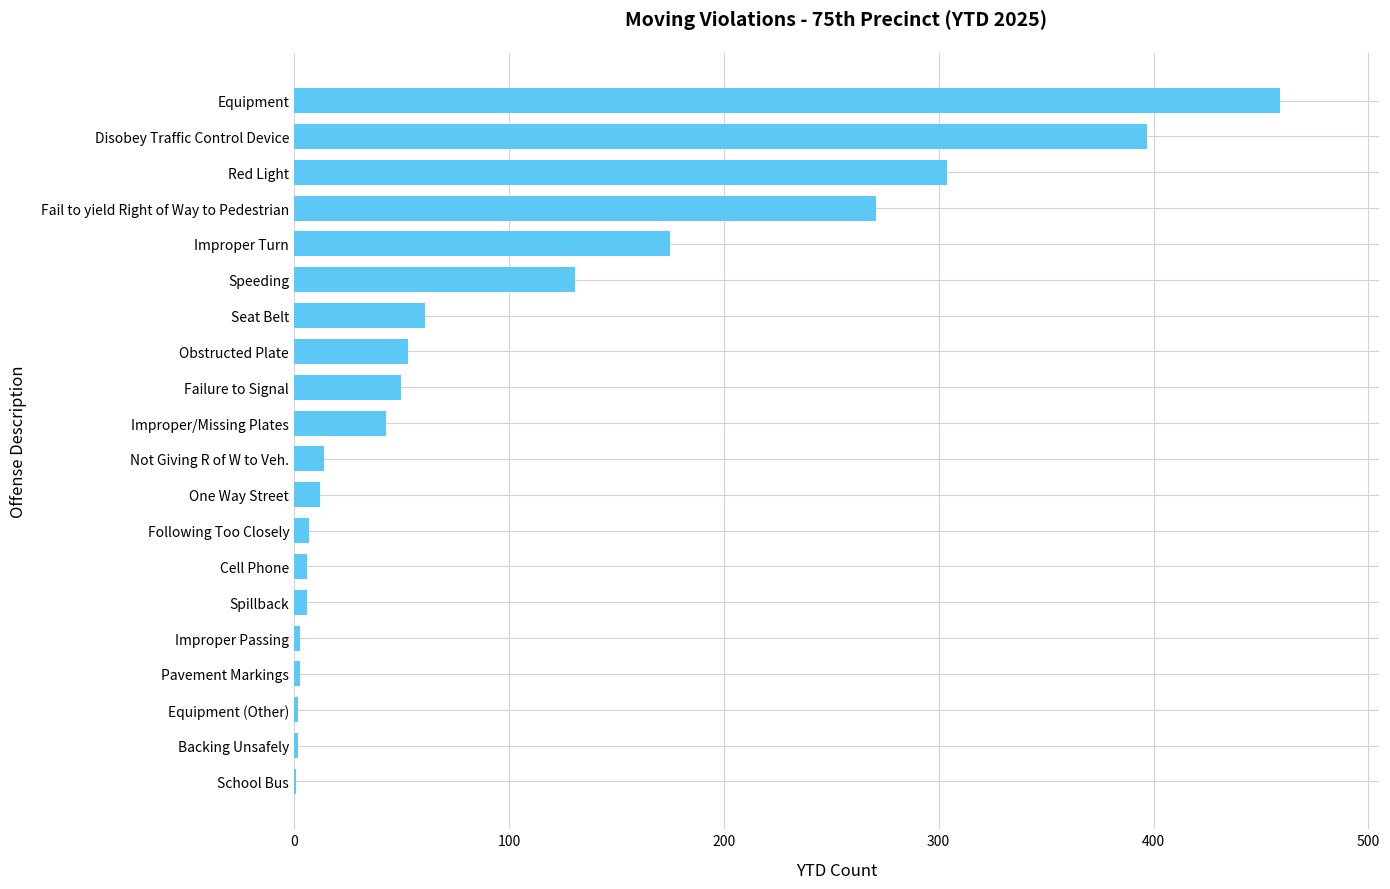

Where is the data nearest to the value 230?

Fail to yield Right of Way to Pedestrian